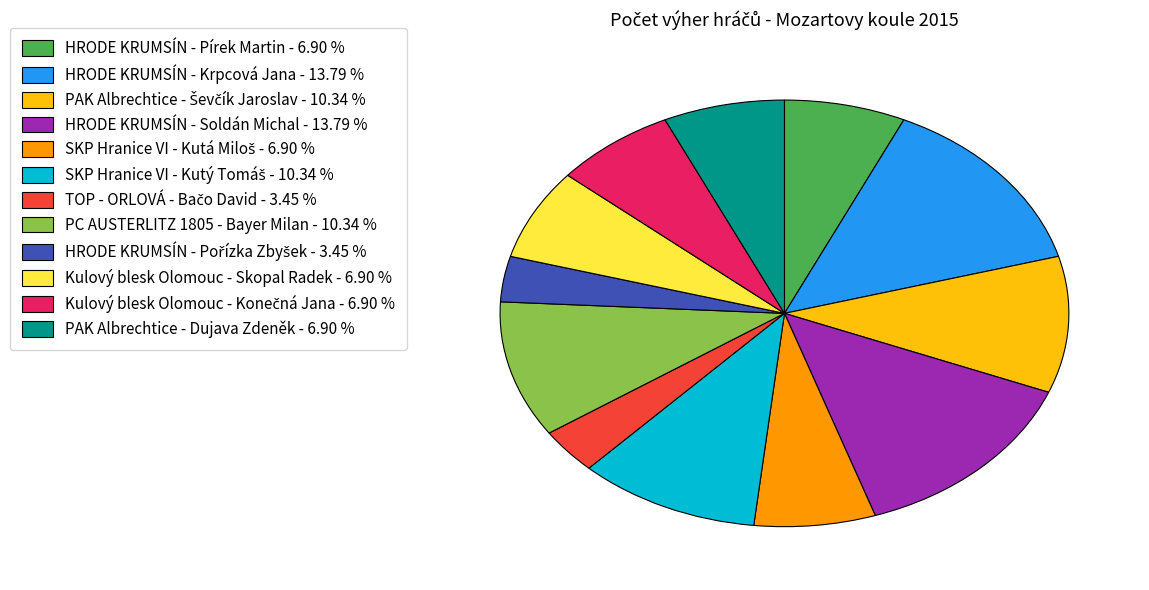

How many segments does this pie chart have?

12